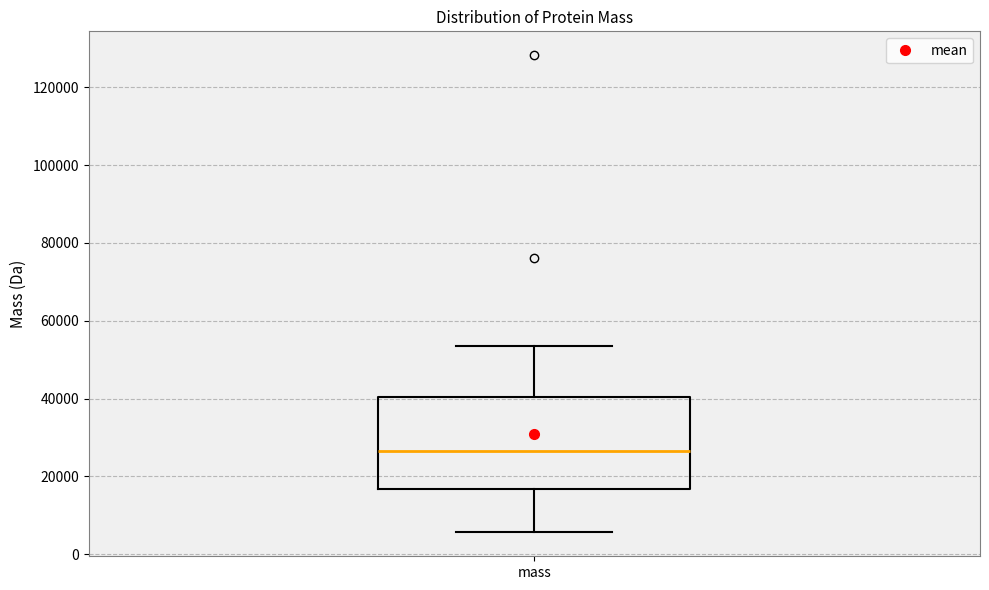

Transcribe this box plot: give where the median line is, the range the box spans, and where the two whiskers end, as read against the y-axis. The values are not printed on the chart, so give them approximately, as read against the axis.

median 26000, box 16000 to 40000, whiskers 6000 to 54000